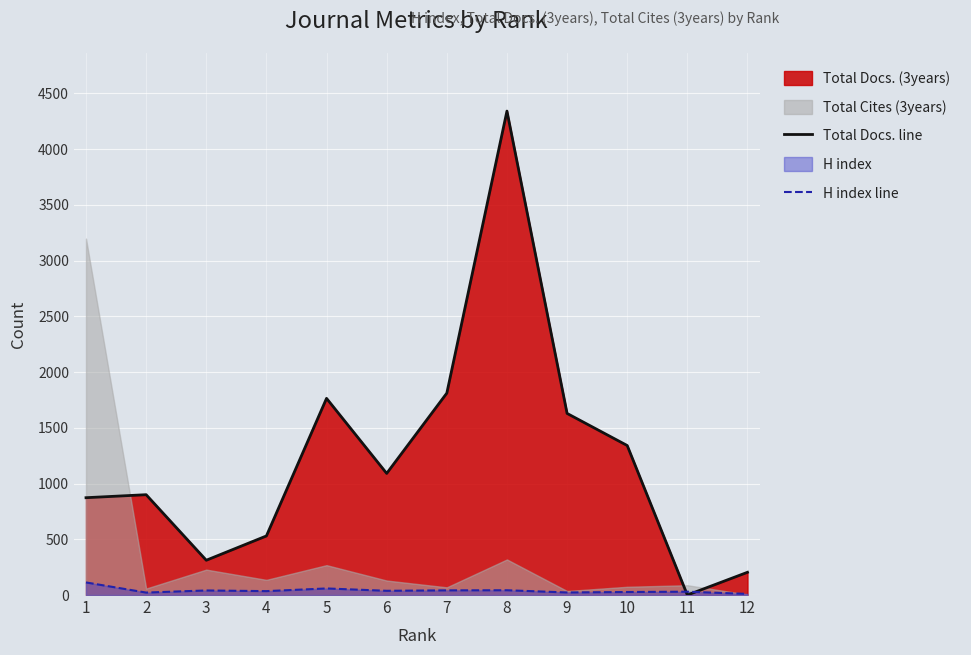

What is the value of the Total Docs. line point at the 10th from the left?

1341